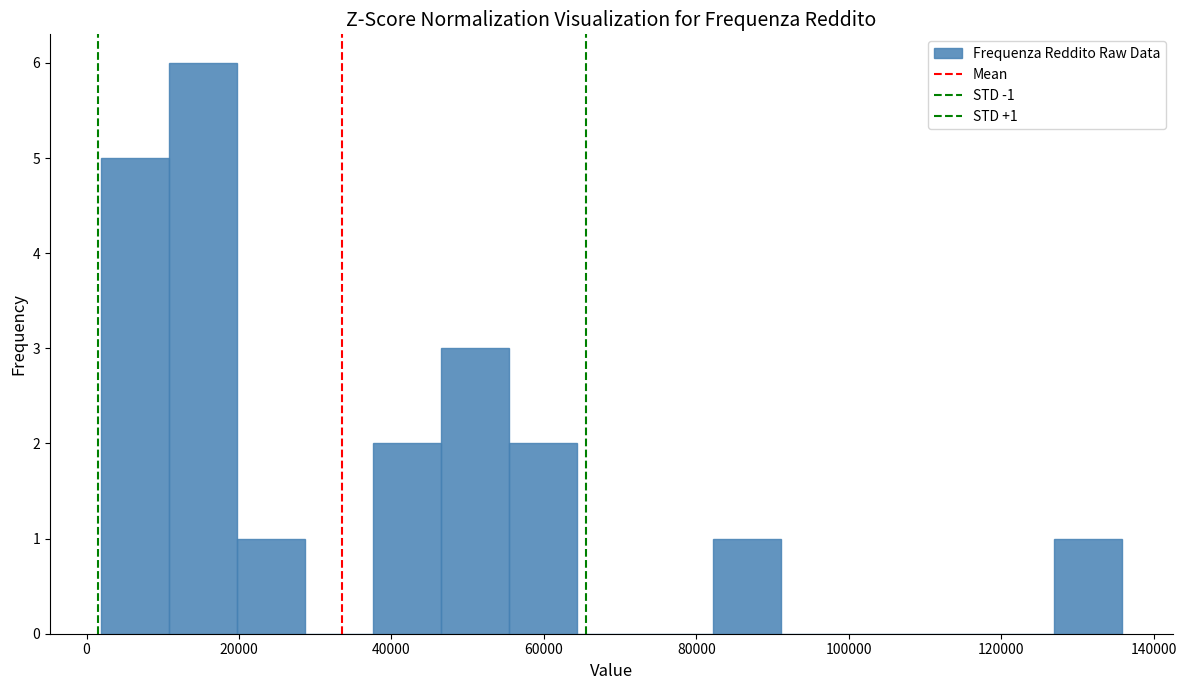

Which range on the x-axis has the tallest bar?

10000 to 20000